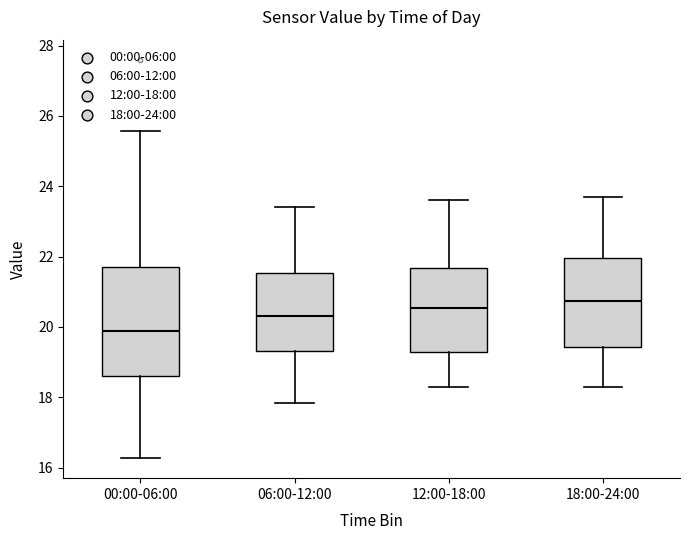

Which box is the tallest, from its lower edge to its upper edge?

00:00-06:00